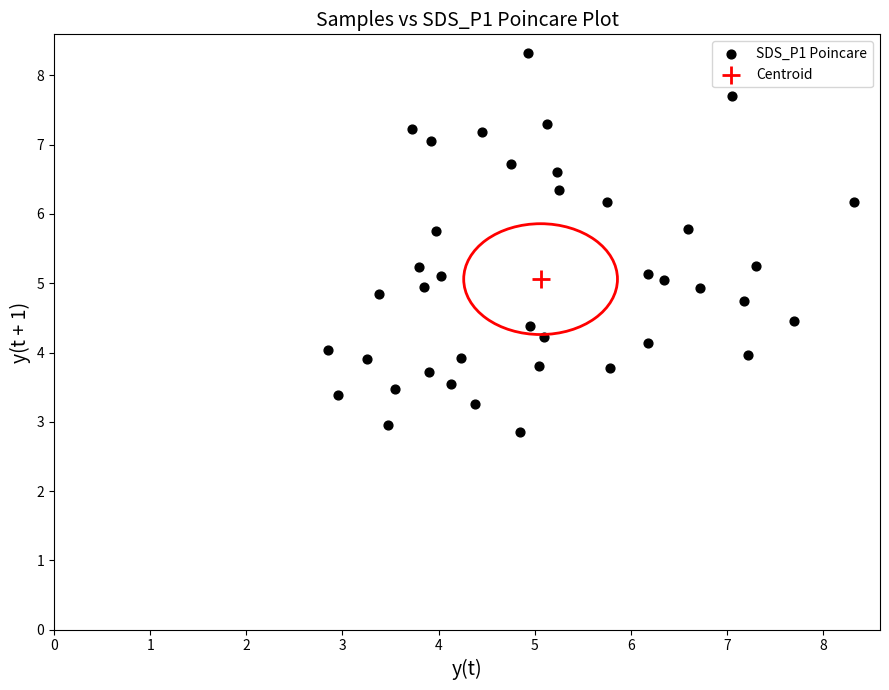

What are all the series names shown in the legend?

SDS_P1 Poincare, Centroid